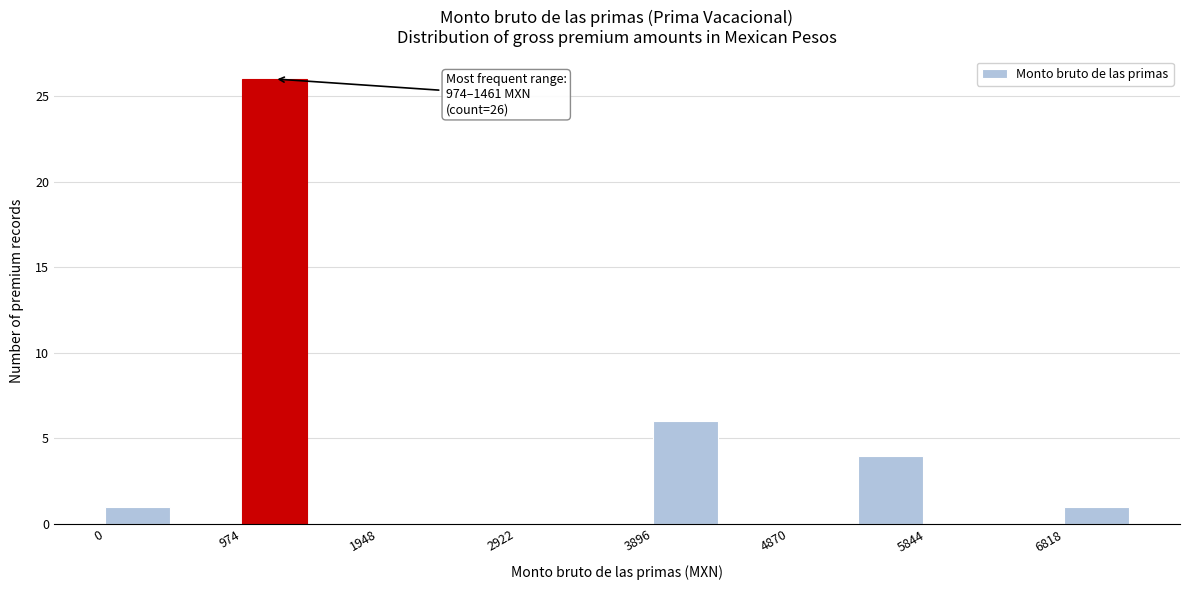

Which range on the x-axis has the tallest bar?

1000 to 1500